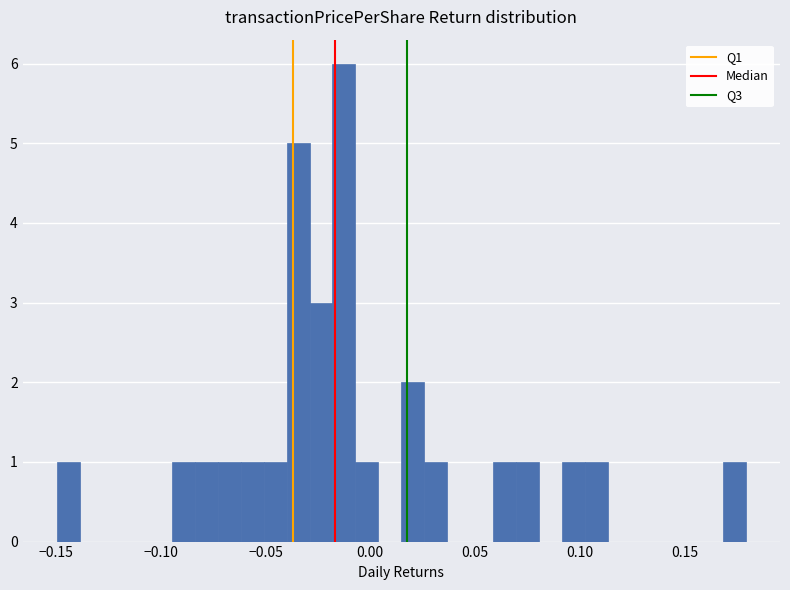

Around what value on the x-axis is the tallest bar? Give the approximate position of its centre, as read against the axis.

-0.015